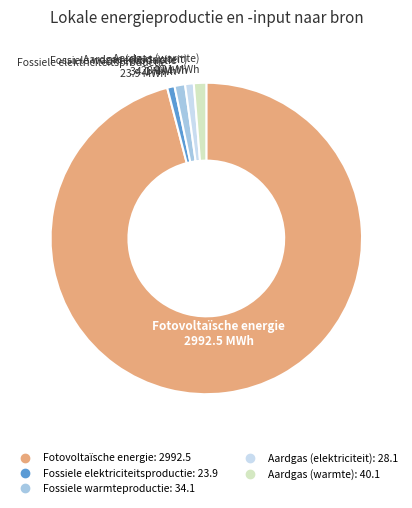

Which slice is the largest?

Fotovoltaïsche energie